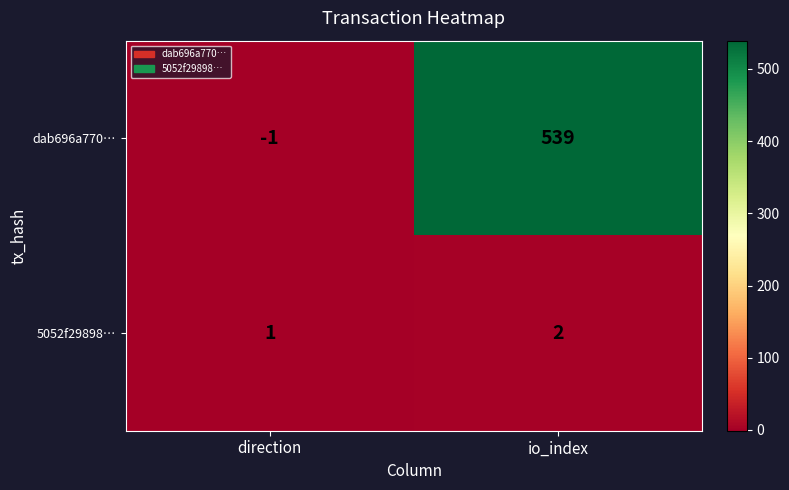

At which category is the sum across all series the highest?

io_index